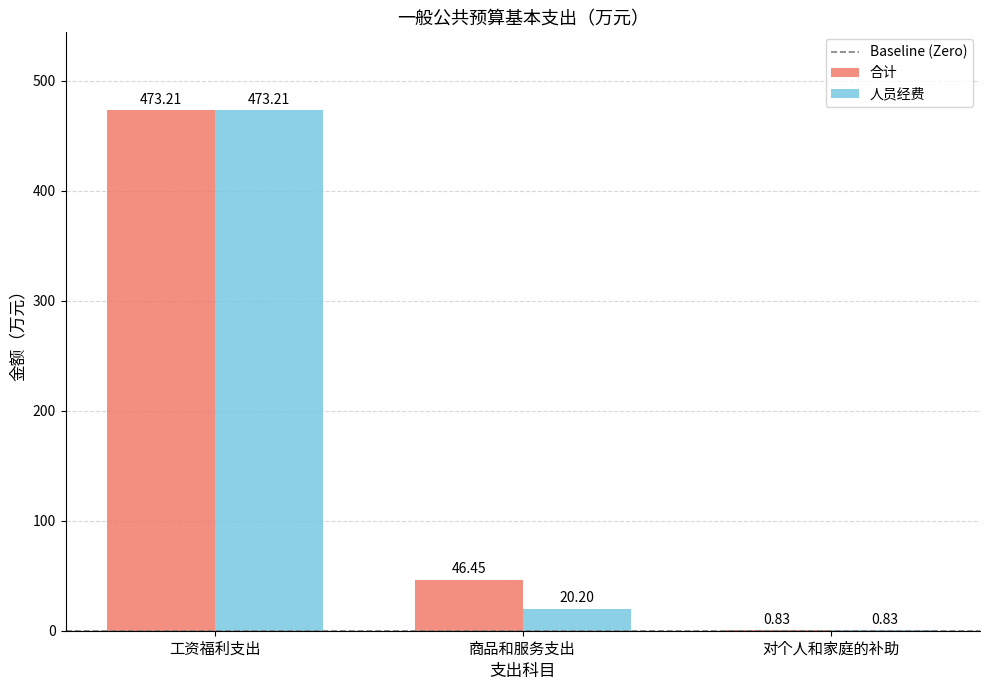

What is the sum of the 合计 values at 对个人和家庭的补助 and 工资福利支出?

474.0